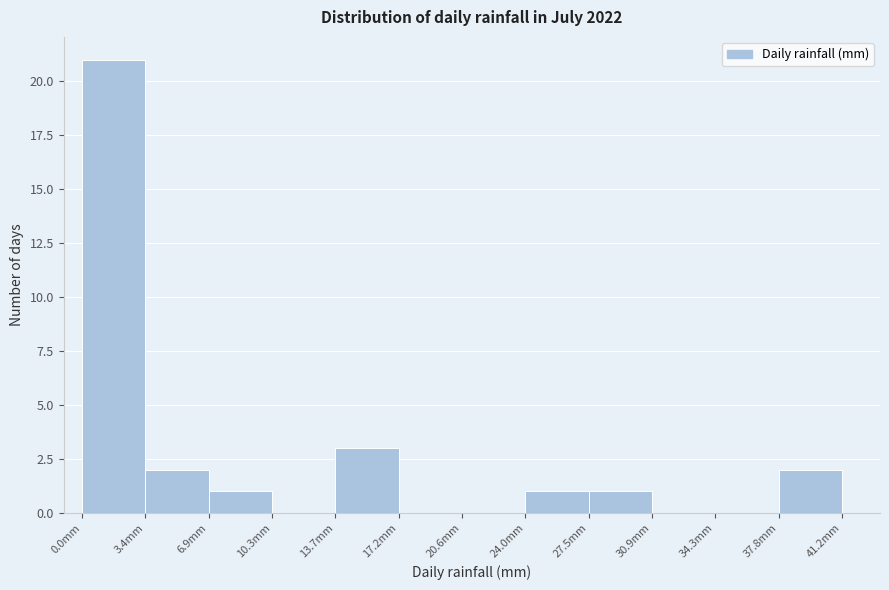

Reading left to right, list every bar in this chart as the range it spans on the x-axis followed by its height. Neither the bar edges nor the heights are printed on the chart, so give them approximately, as read against the axes.

0.0 to 3.5: 21
3.5 to 7.0: 2
7.0 to 10.5: 1
10.5 to 13.5: 0
13.5 to 17.0: 3
17.0 to 20.5: 0
20.5 to 24.0: 0
24.0 to 27.5: 1
27.5 to 31.0: 1
31.0 to 34.5: 0
34.5 to 38.0: 0
38.0 to 41.0: 2